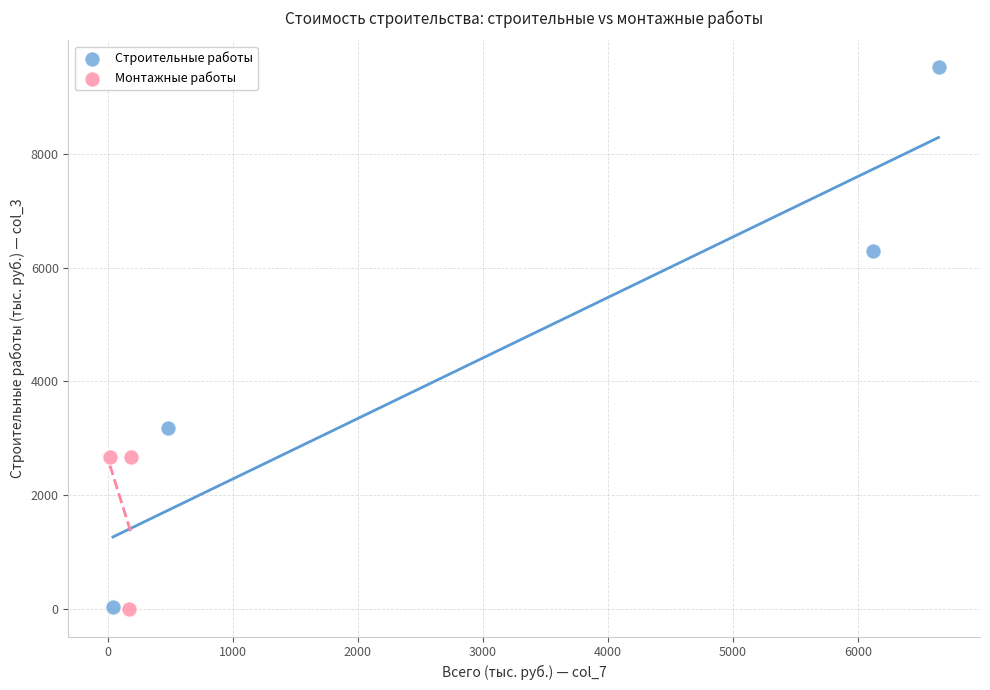

Which series has the widest spread of Y values?

Строительные работы